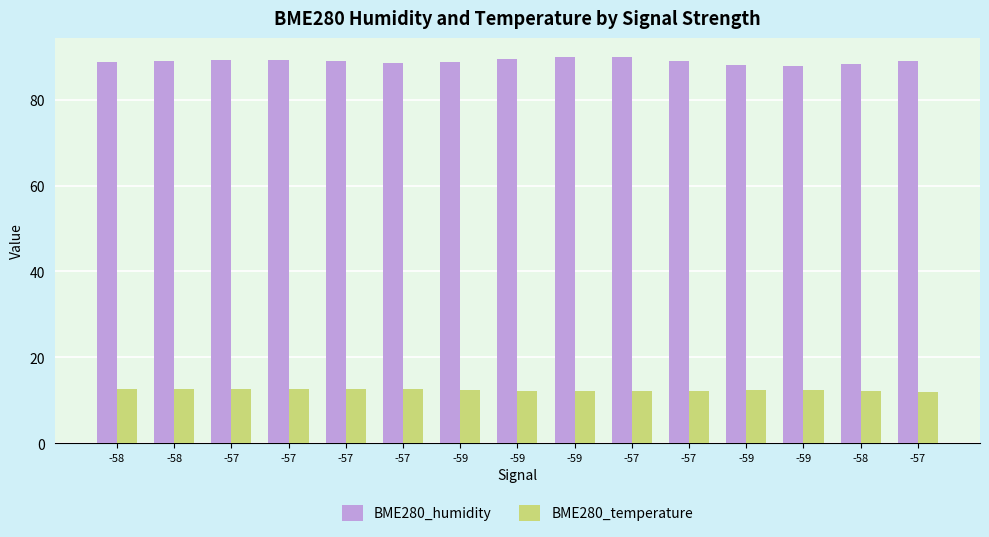

Reading right to left, list all the values displayed in this chart.

BME280_humidity: -57=89.0	-58=88.3	-59=87.9	-59=88.1	-57=89.1	-57=89.8	-59=89.8	-59=89.5	-59=88.7	-57=88.6	-57=89.1	-57=89.2	-57=89.2	-58=89.1	-58=88.8
BME280_temperature: -57=12.0	-58=12.2	-59=12.4	-59=12.3	-57=12.3	-57=12.2	-59=12.3	-59=12.2	-59=12.4	-57=12.6	-57=12.6	-57=12.5	-57=12.6	-58=12.6	-58=12.6